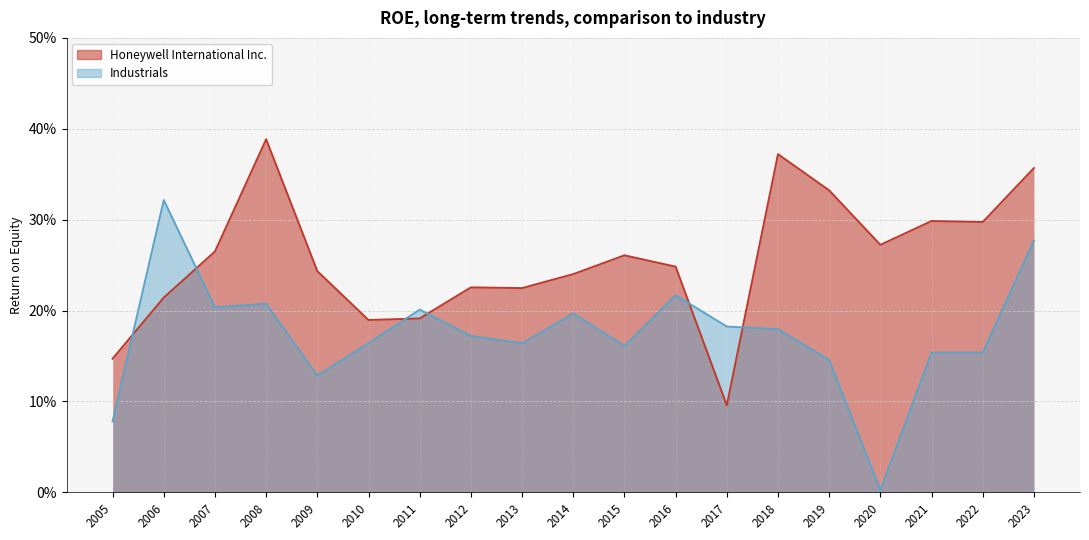

What is the total value across all series at 2017?

0.3